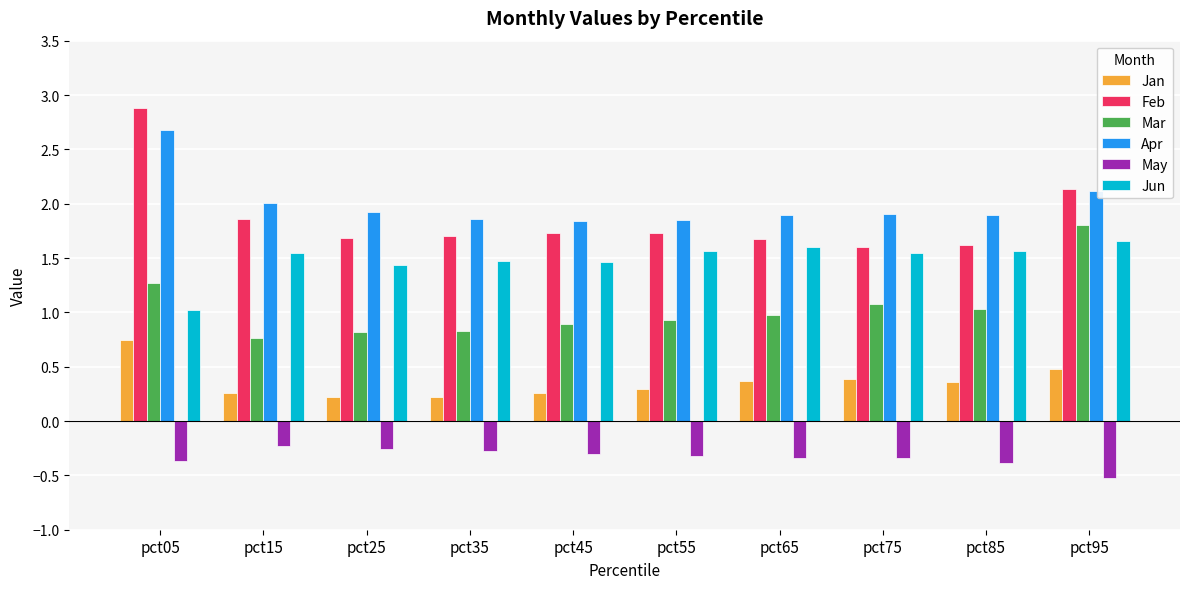

What is the average value of the Apr series?

2.0